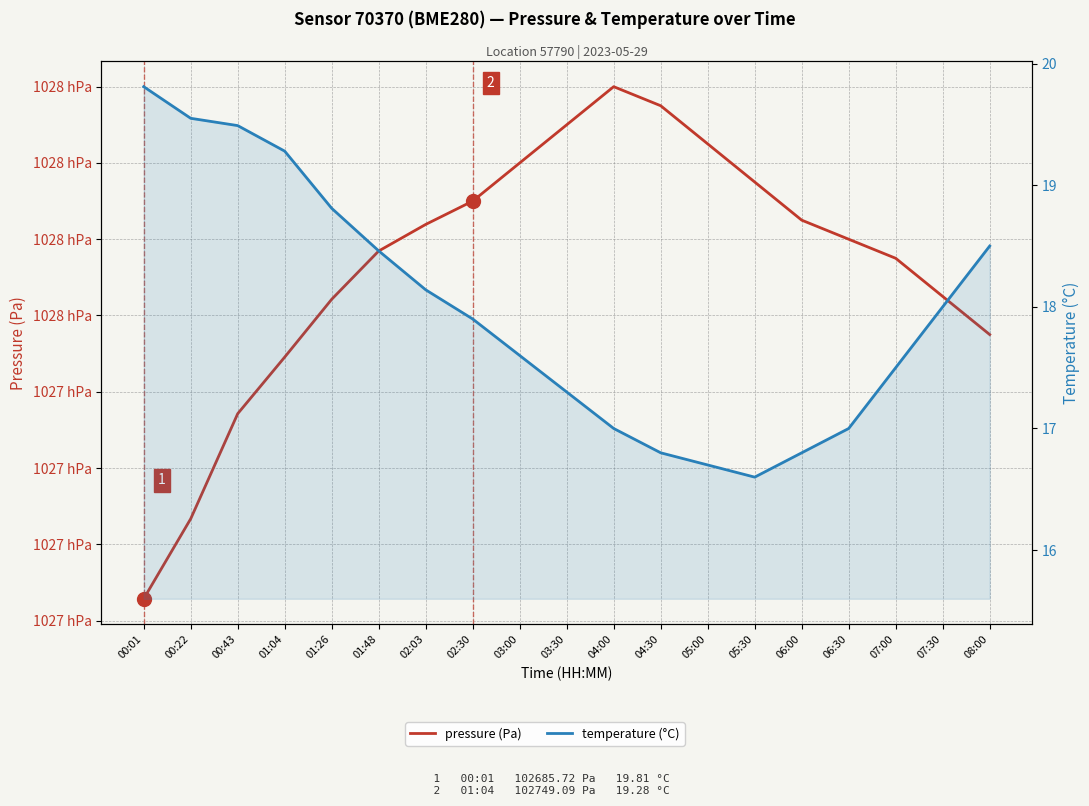

Is the value of temperature (°C) at 02:03 greater than the value of pressure (Pa) at 05:30?

No